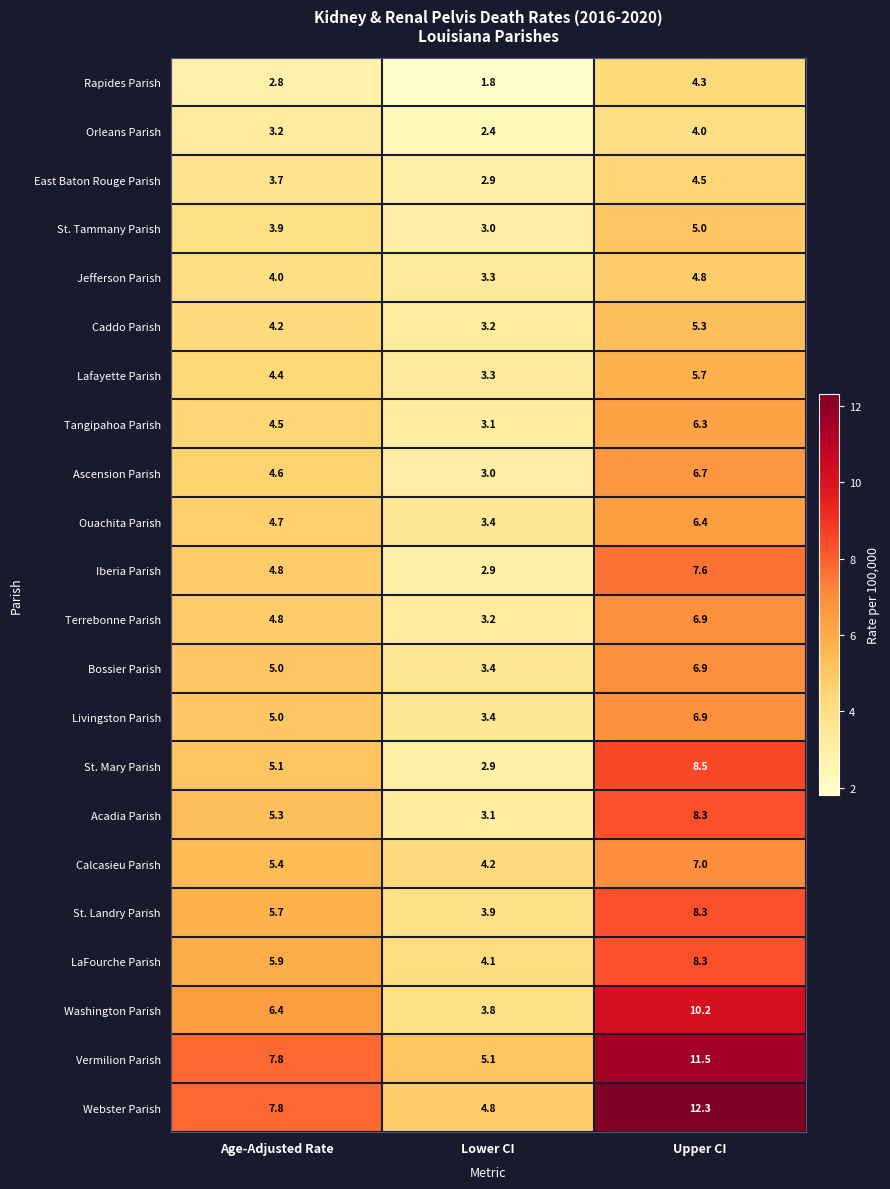

What is the sum of all LaFourche Parish values?

18.3